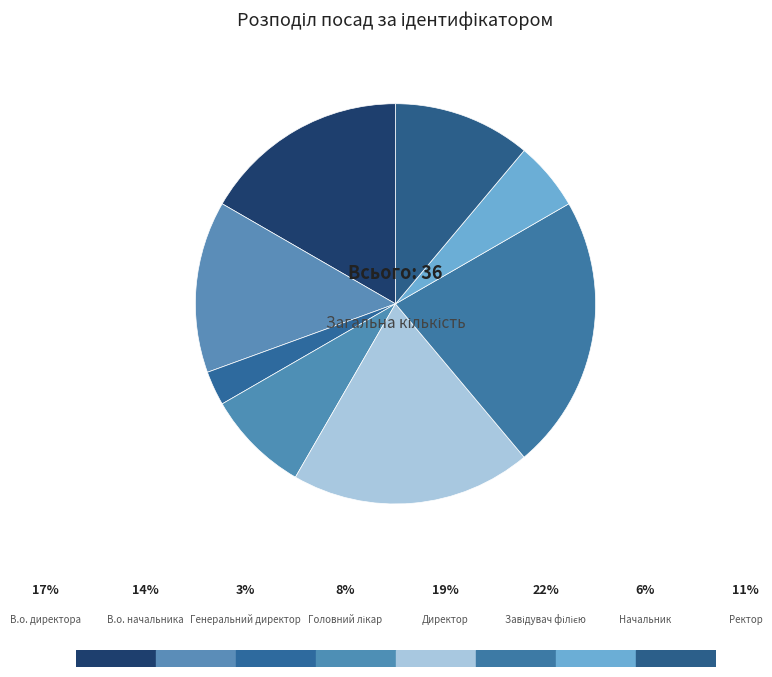

How many segments does this pie chart have?

8